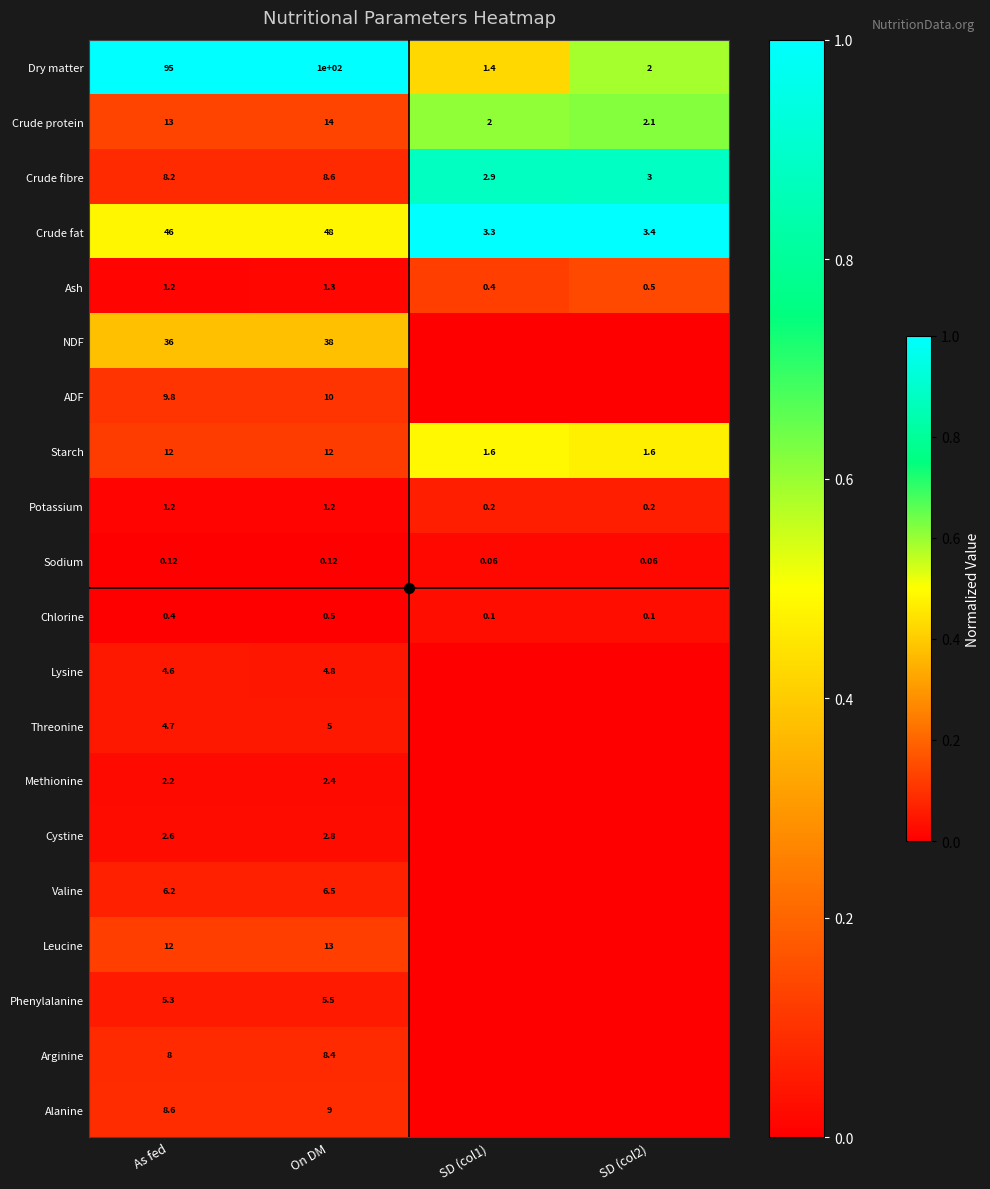

Where is Crude fat nearest to the value 25?

As fed